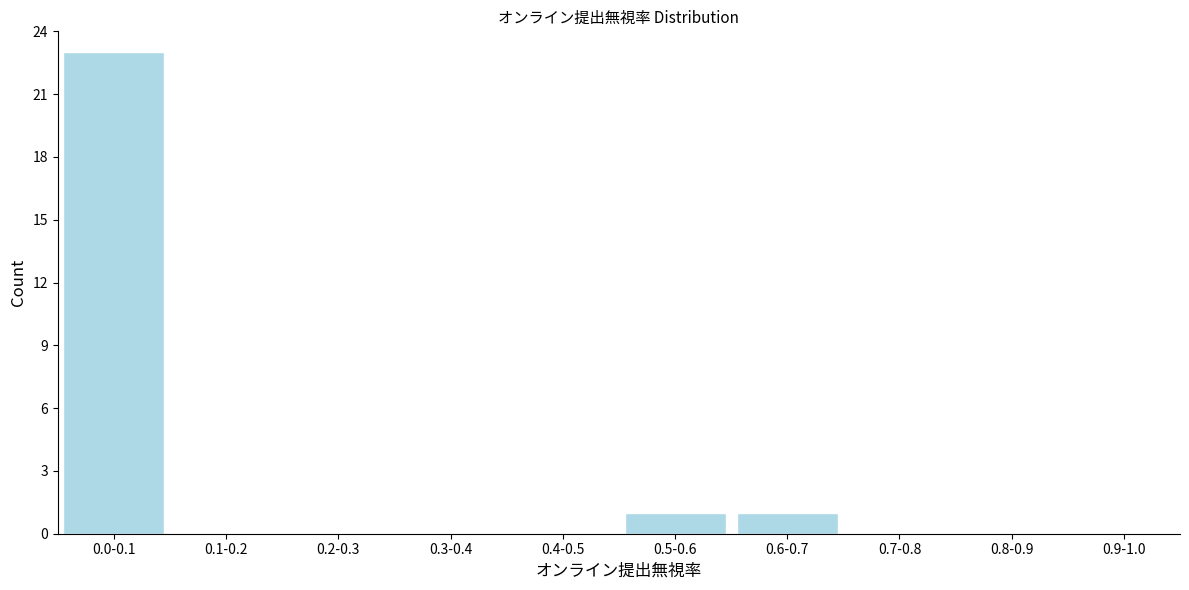

Reading left to right, transcribe all the data shown in this chart.

0.0-0.1=23	0.1-0.2=0	0.2-0.3=0	0.3-0.4=0	0.4-0.5=0	0.5-0.6=1	0.6-0.7=1	0.7-0.8=0	0.8-0.9=0	0.9-1.0=0